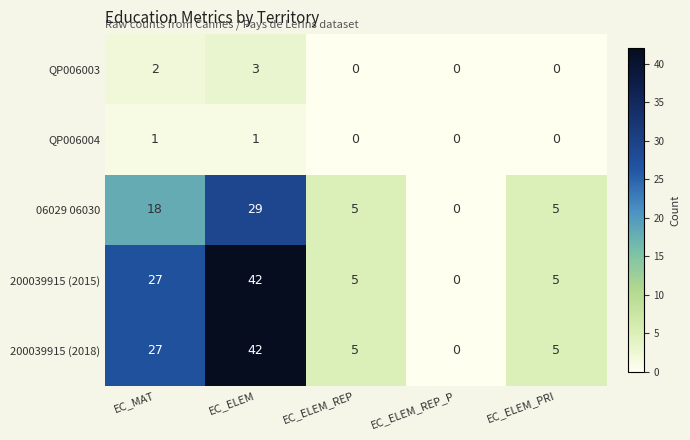

What is the difference between the second highest and minimum values in the 200039915 (2018) series?

27